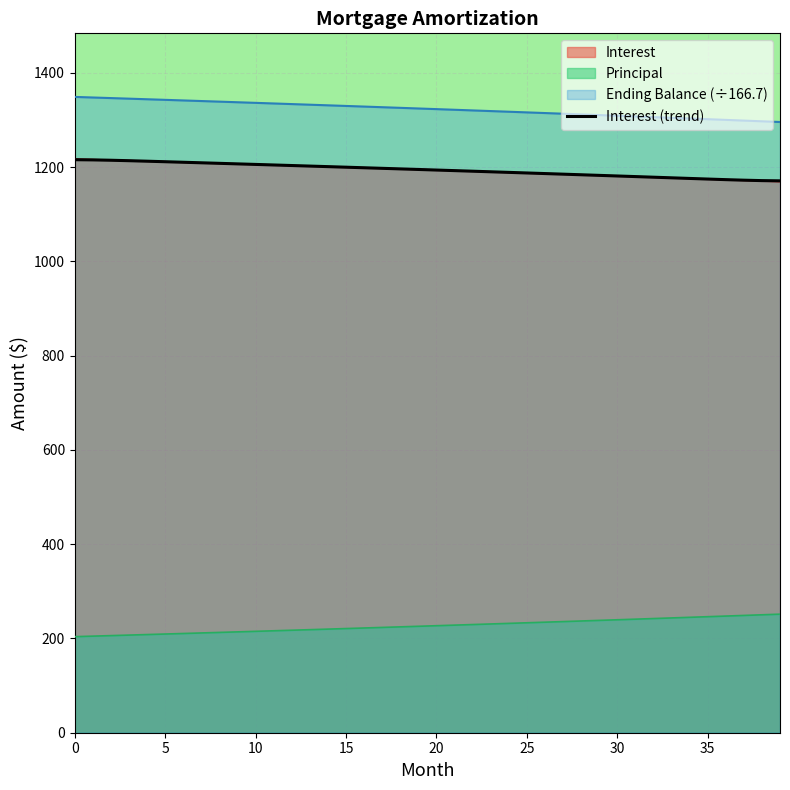

How many lines are shown in the chart?

4